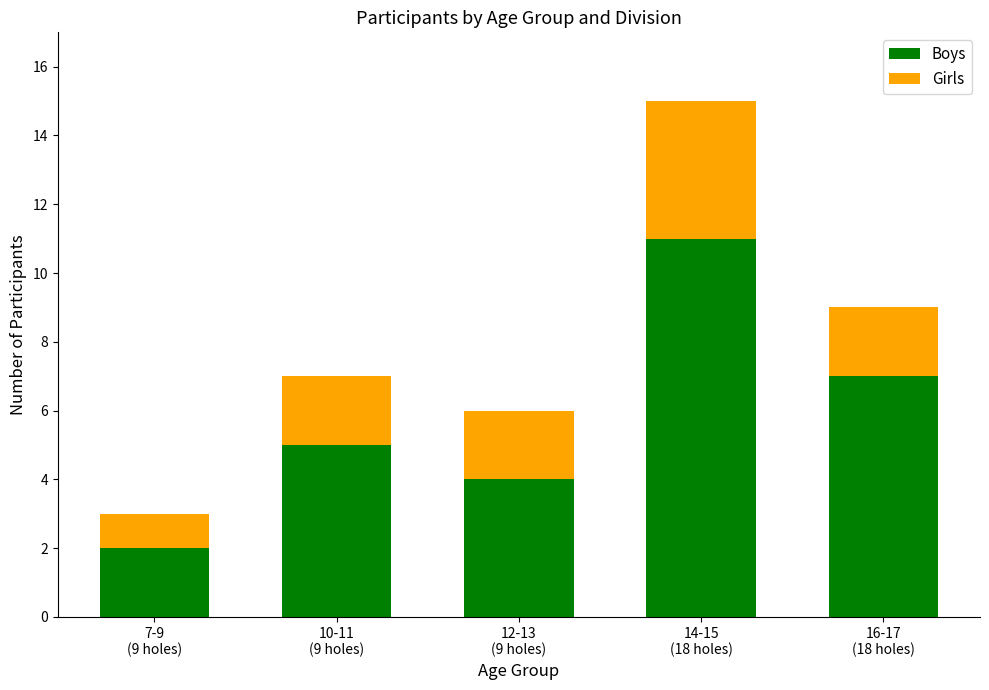

Reading left to right, transcribe the values for Boys.

2	5	4	11	7